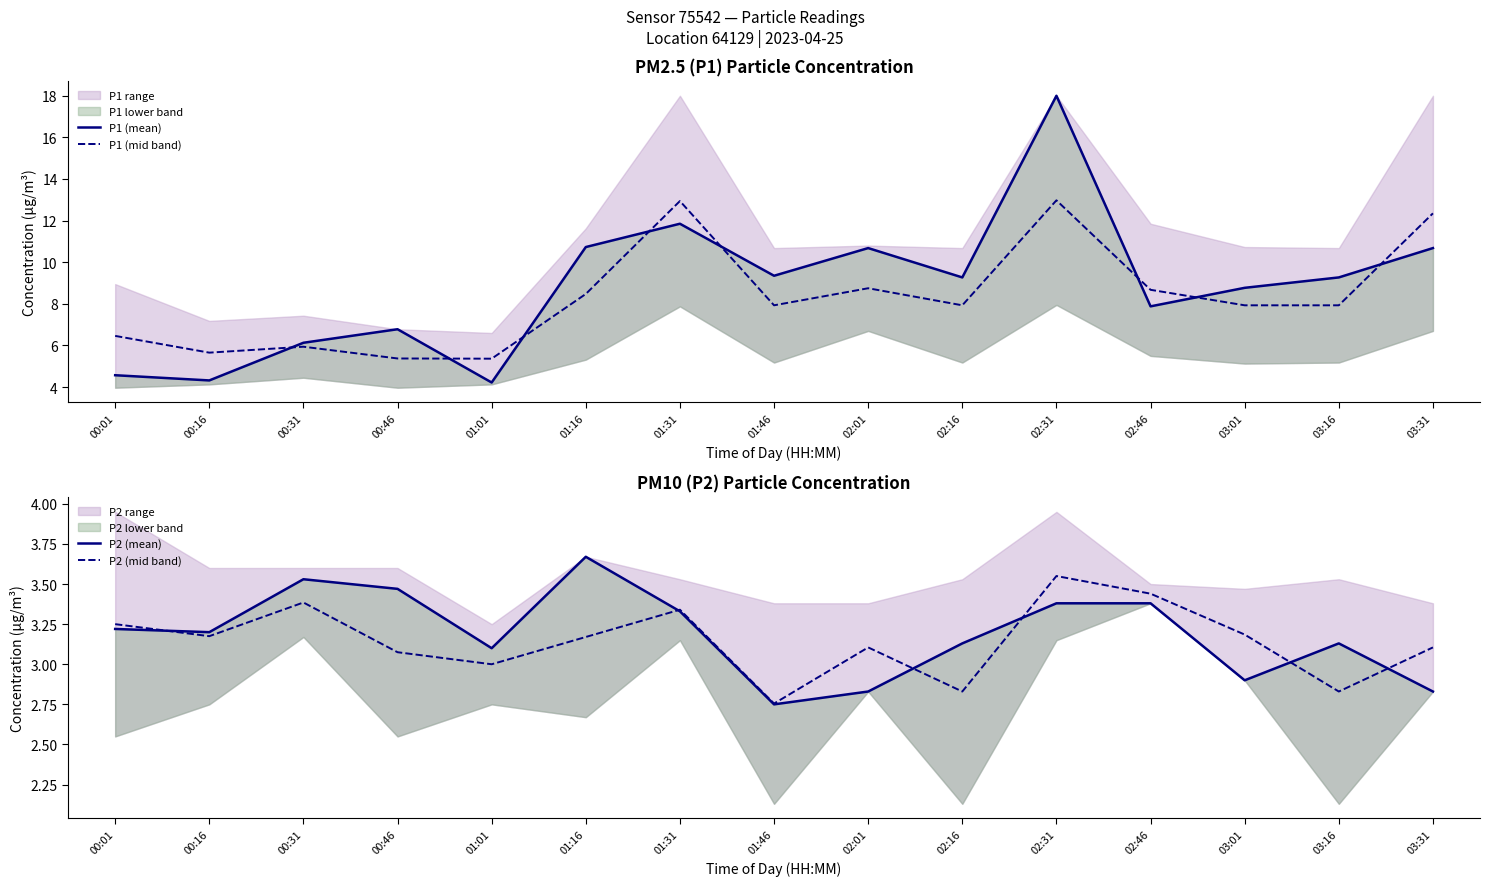

What is the maximum value shown in the chart?

18.0